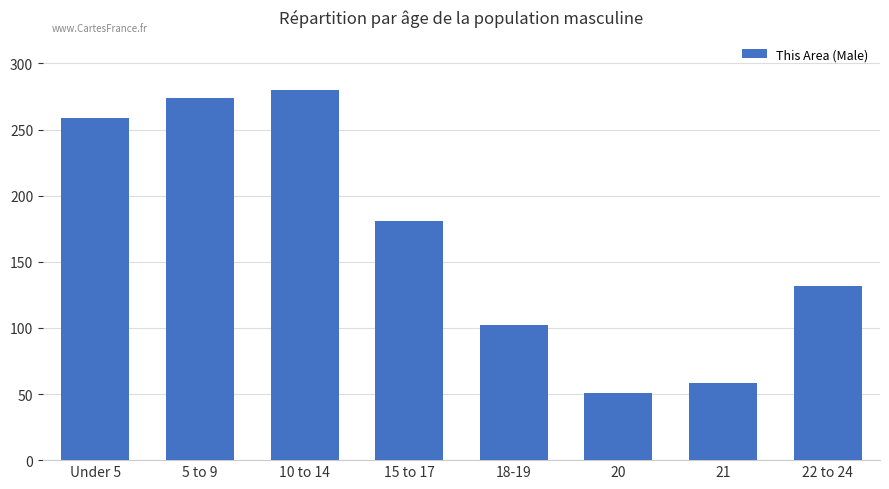

What is the change in value from Under 5 to 18-19?

-157